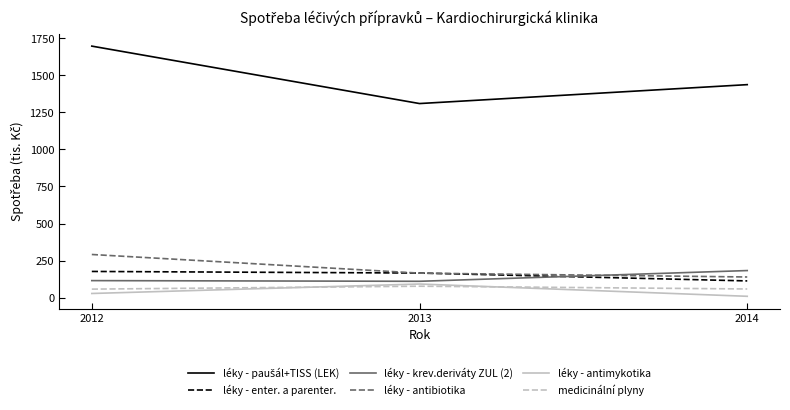

True or false: léky - krev.deriváty ZUL (2) has a value of 182.5 at 2014.

True